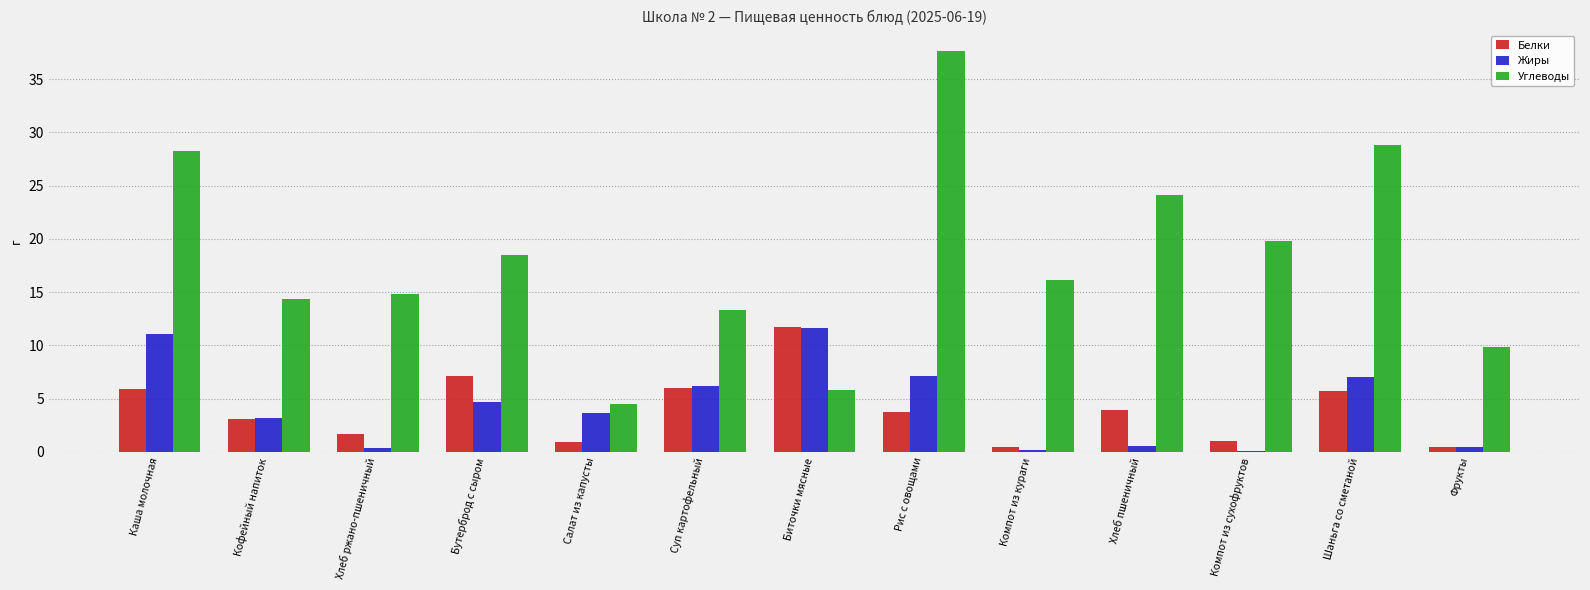

Between Кофейный напиток and Бутерброд с сыром, which series saw the biggest shift?

Углеводы